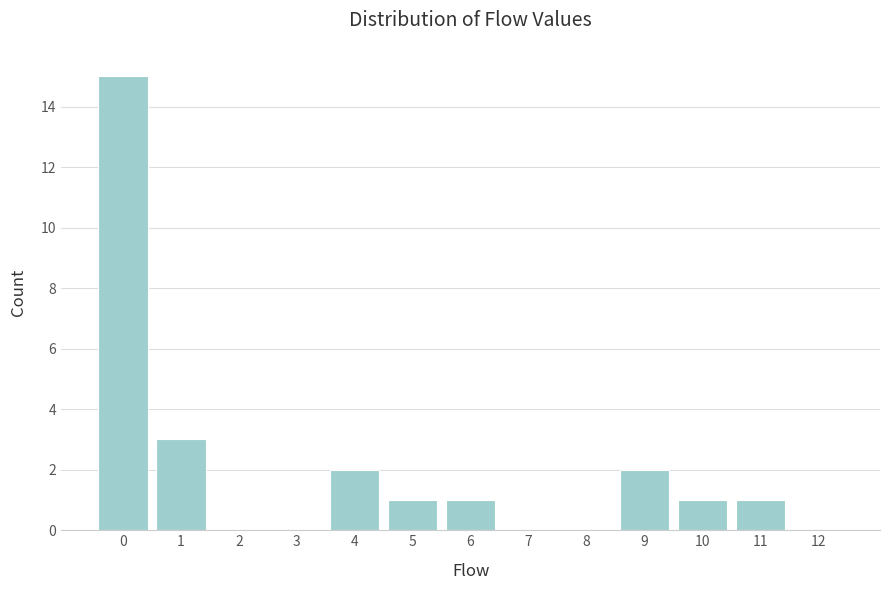

Reading left to right, transcribe all the data shown in this chart.

0=15	1=3	2=0	3=0	4=2	5=1	6=1	7=0	8=0	9=2	10=1	11=1	12=0